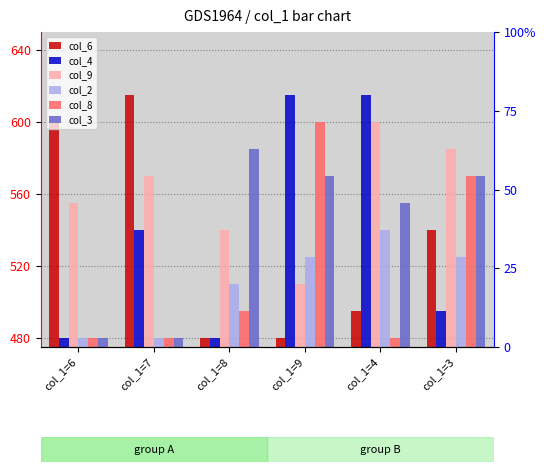

Which category has the lowest value in the col_9 series?

col_1=9